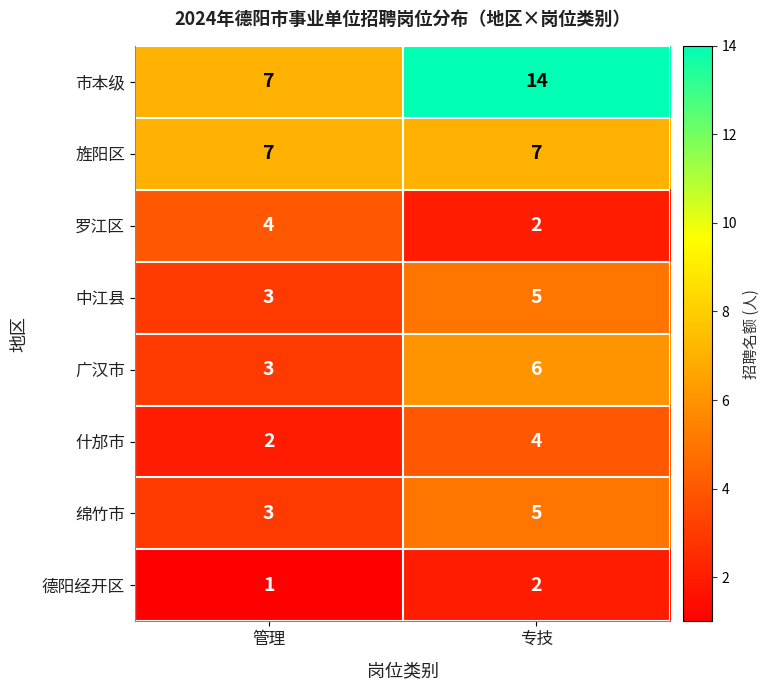

Reading left to right, what are all the values shown in this chart?

市本级: 7	14
旌阳区: 7	7
罗江区: 4	2
中江县: 3	5
广汉市: 3	6
什邡市: 2	4
绵竹市: 3	5
德阳经开区: 1	2